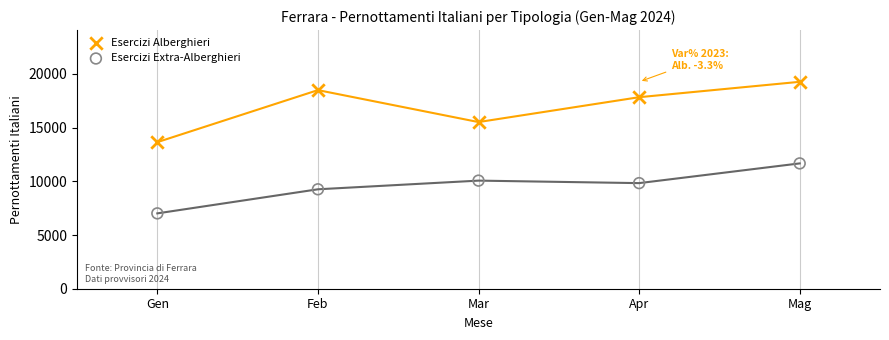

Which series has the widest spread of Y values?

Esercizi Alberghieri